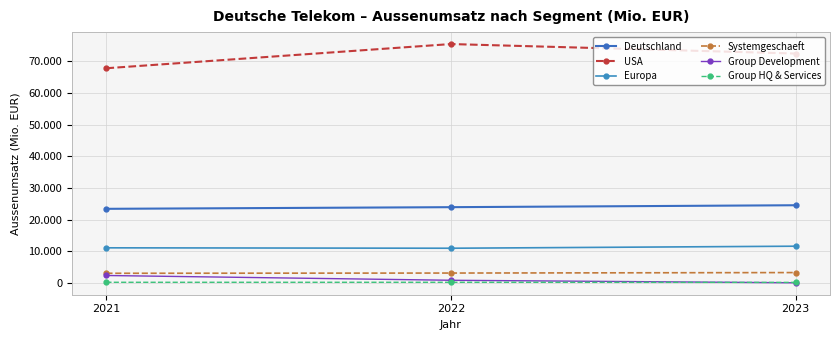

Does the chart have visible grid lines?

Yes